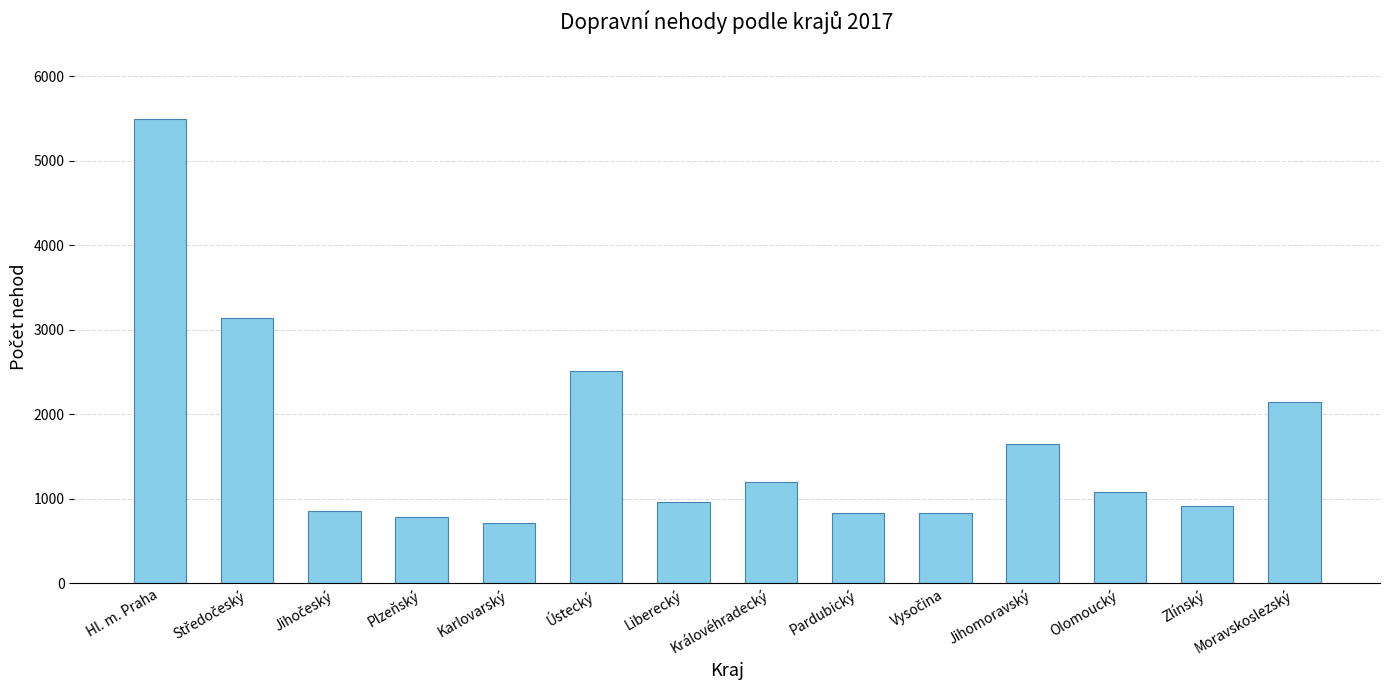

Which has a higher value, Zlínský or Ústecký?

Ústecký